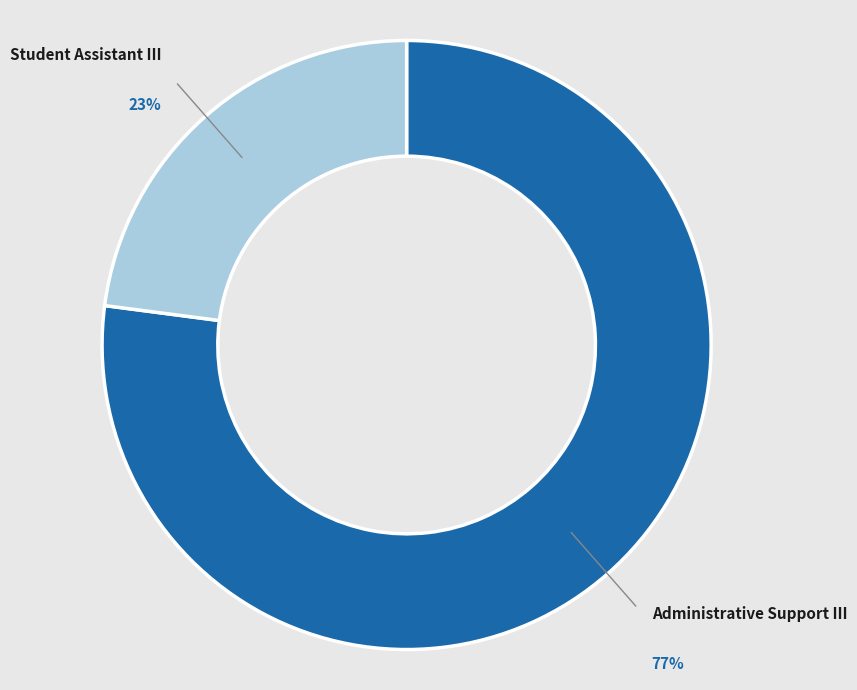

The Student Assistant III slice represents 17% of the pie. True or false?

False